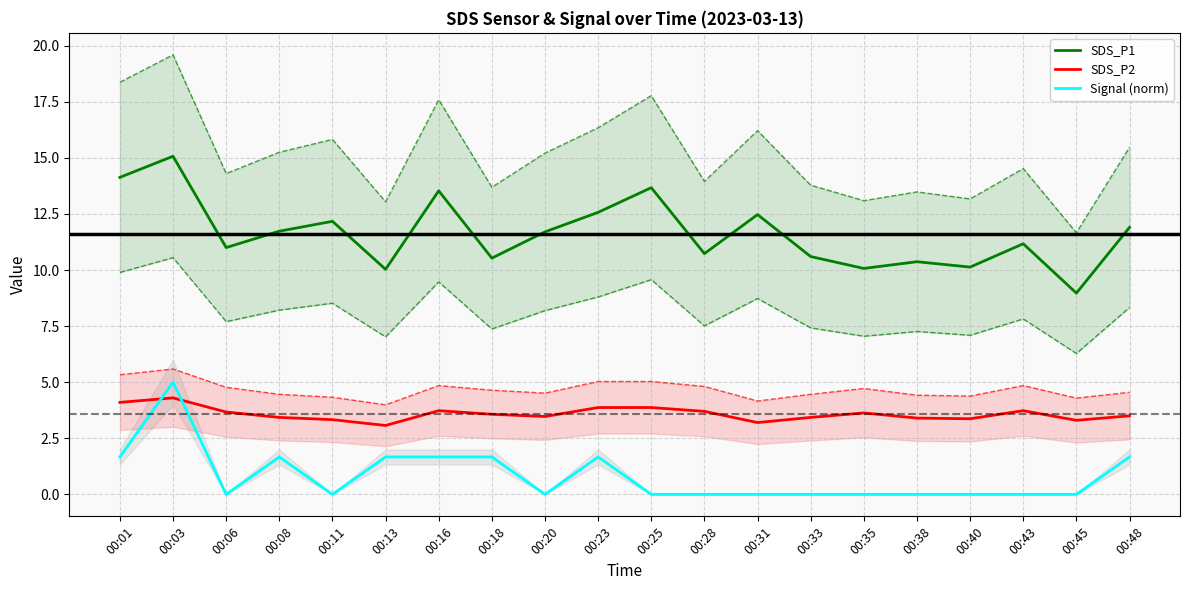

What is the sum of all SDS_P1 values?

232.5